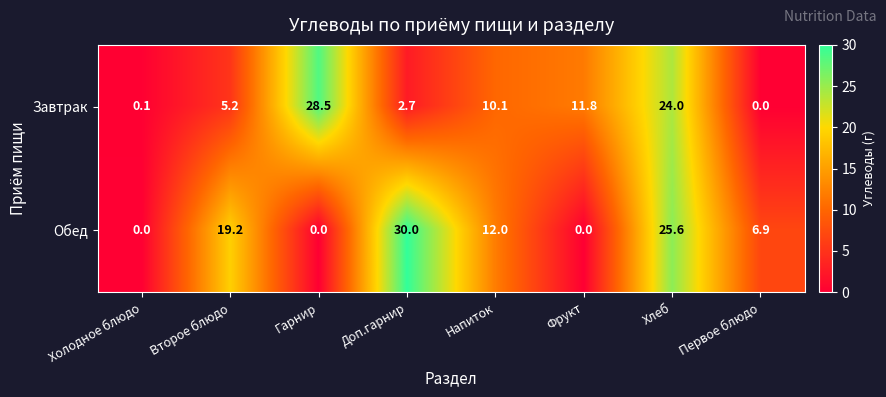

At Гарнир, list the series in order from largest to smallest.

Завтрак, Обед